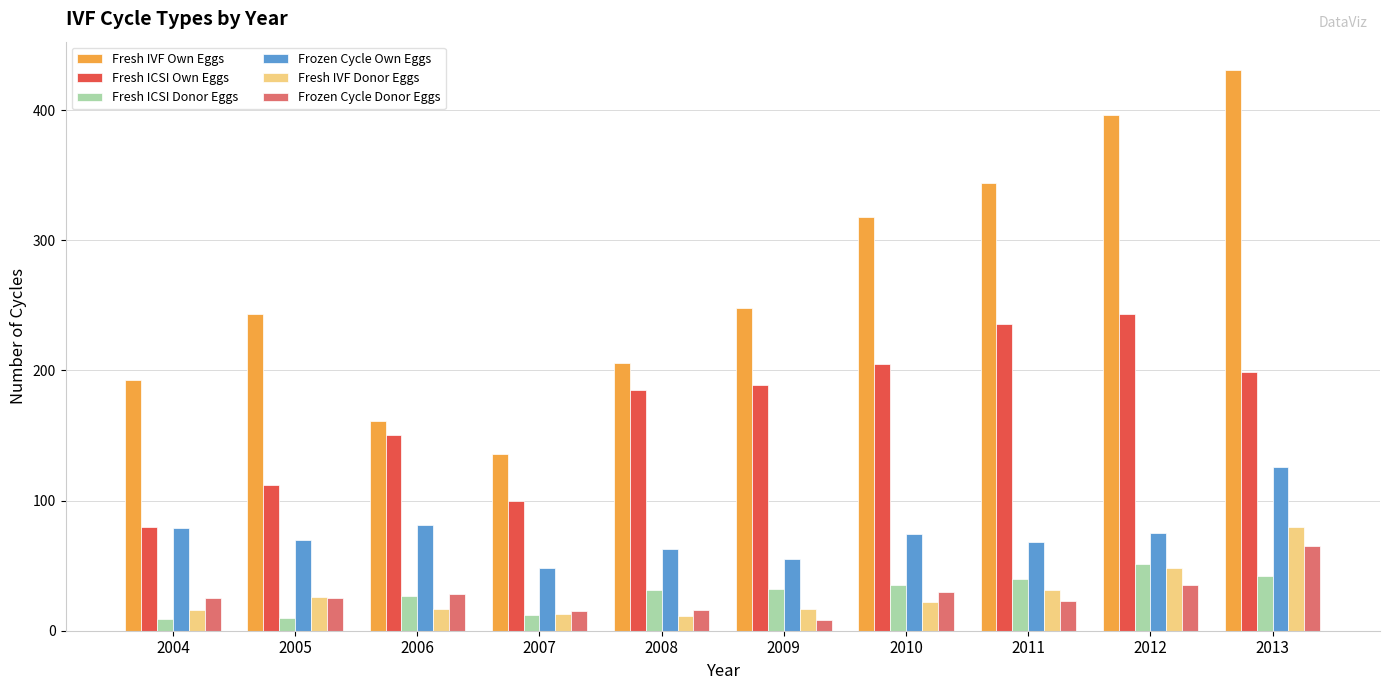

What is the sum of all Frozen Cycle Own Eggs values?

739